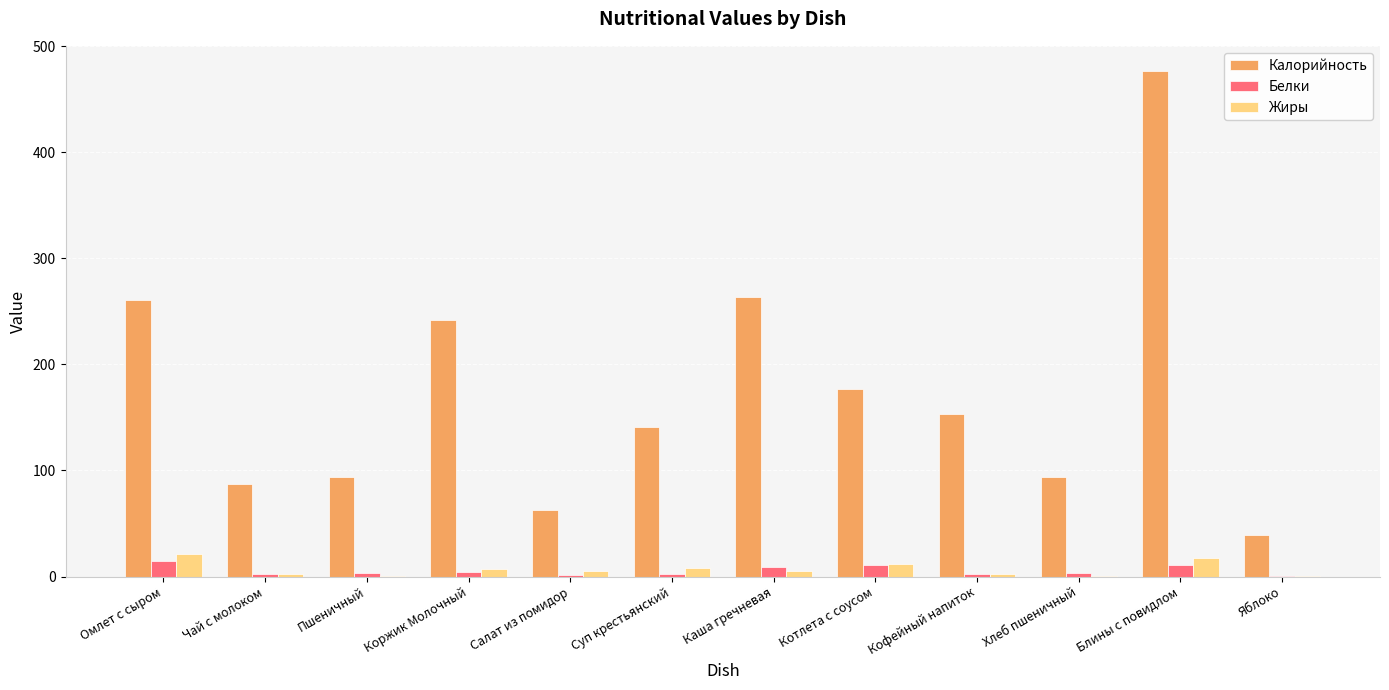

What is the maximum value for Белки?

14.7